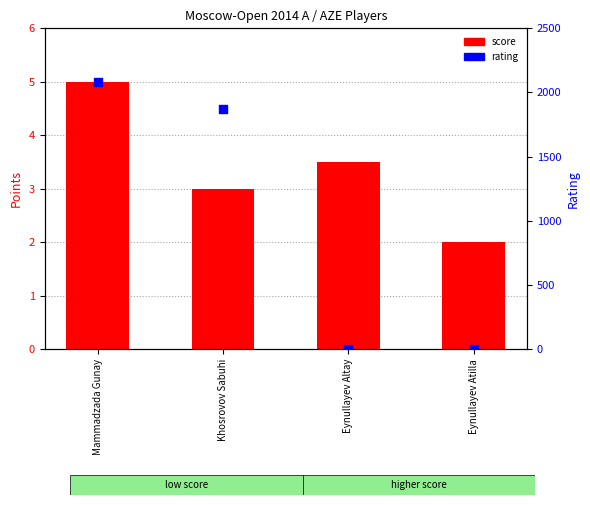

Which series has the largest total across all categories?

rating